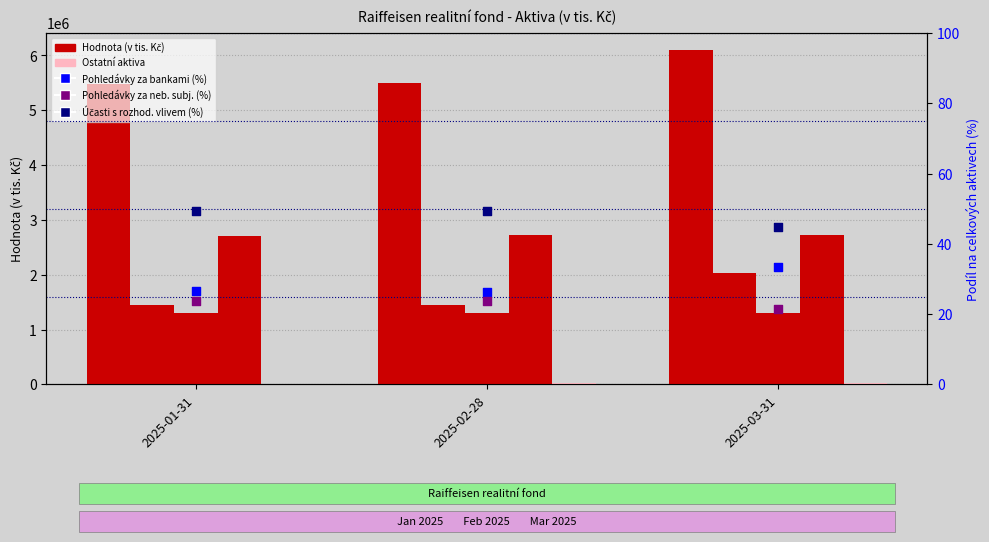

Which series reaches the minimum Y coordinate?

Ostatní aktiva